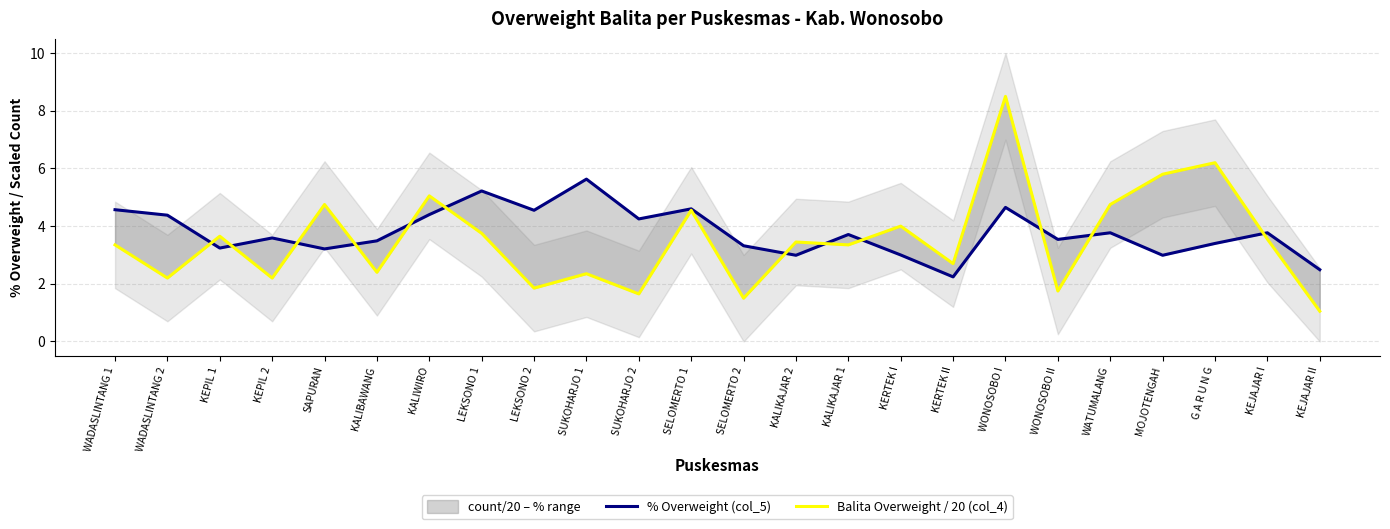

At how many categories does at least one series exceed 4?

13